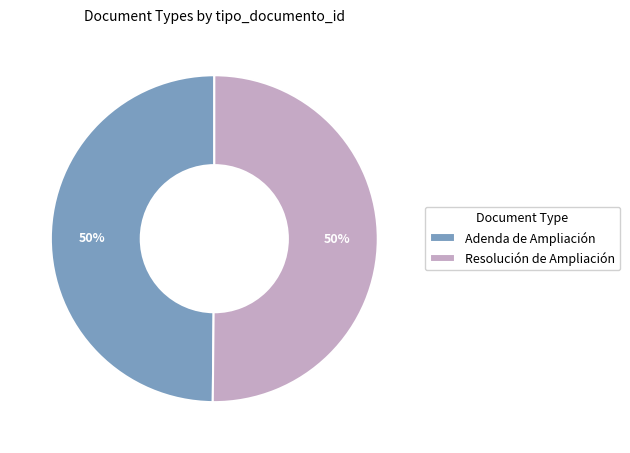

How many segments does this pie chart have?

2